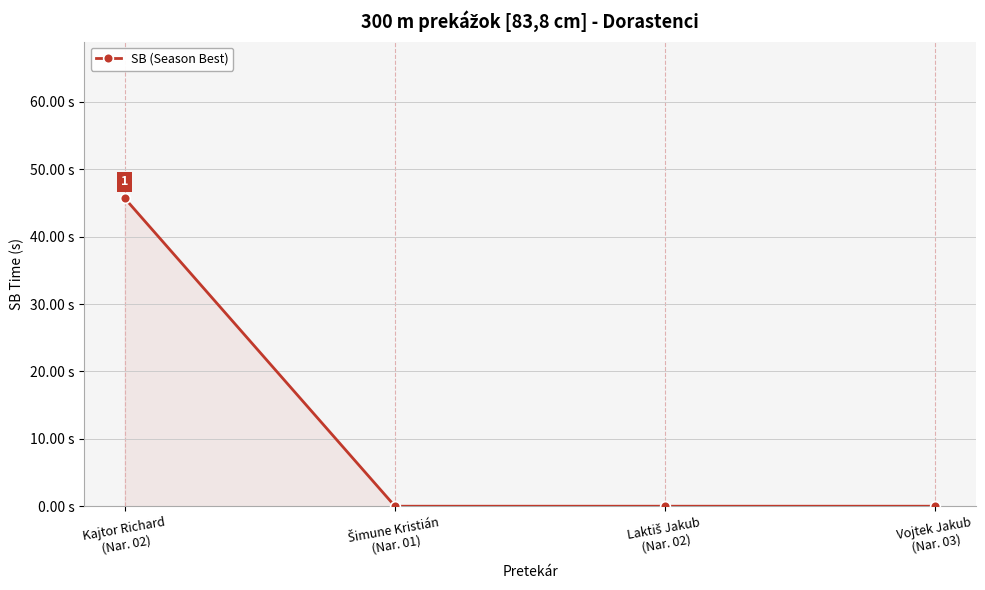

True or false: there are more than 0 points higher than both neighbors.

False